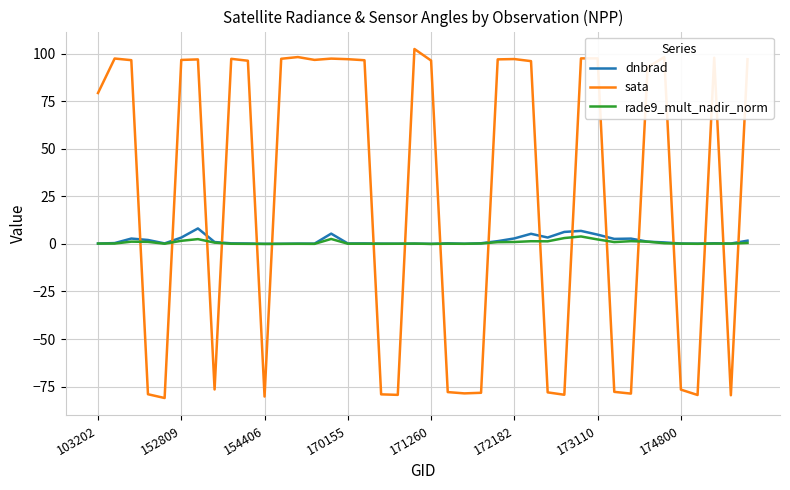

What is the greatest value displayed?

102.6